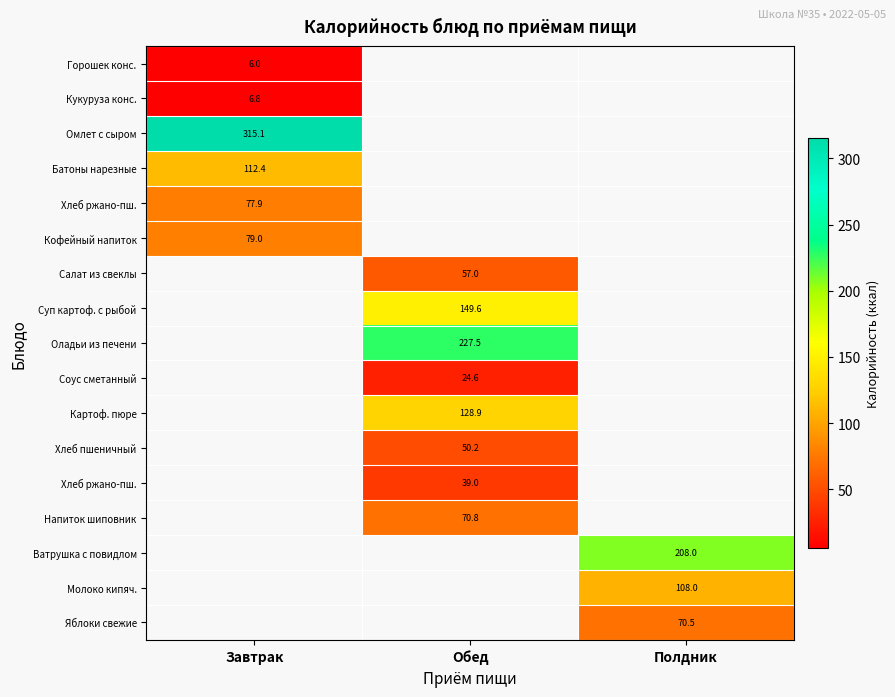

Which label corresponds to the smallest value in the chart?

Завтрак